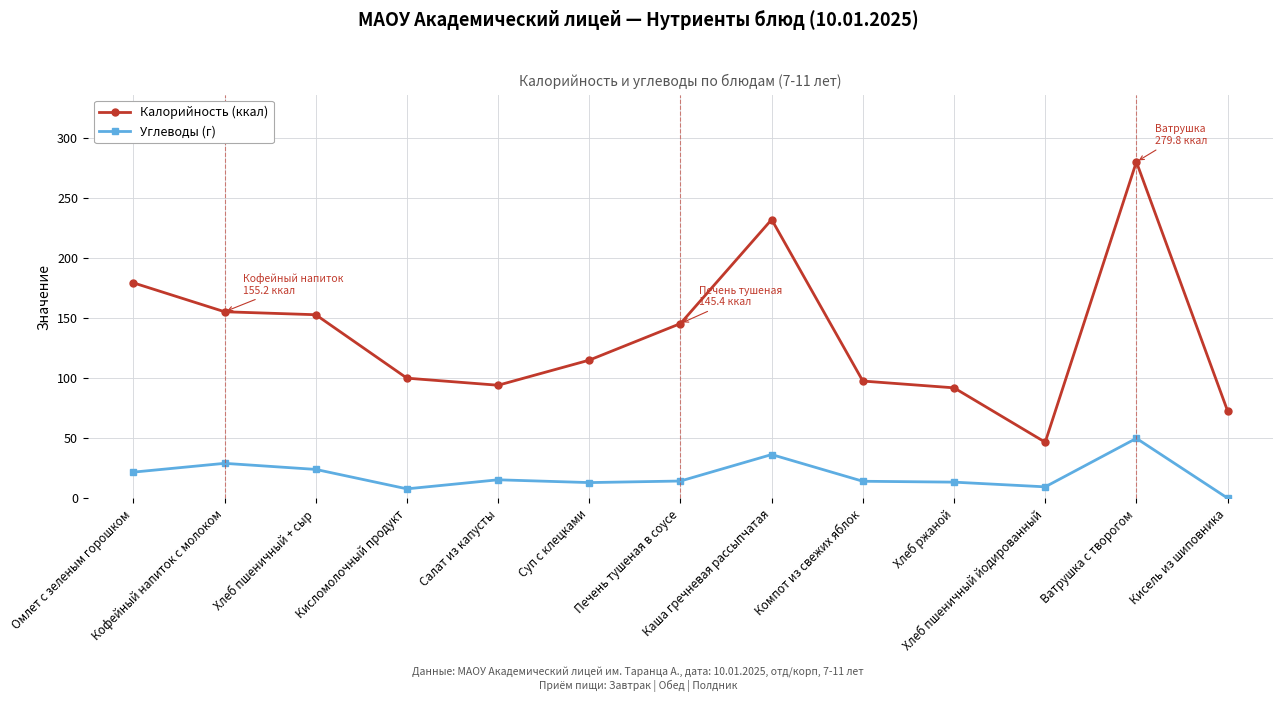

True or false: Калорийность (ккал) and Углеводы (г) intersect in this chart.

False